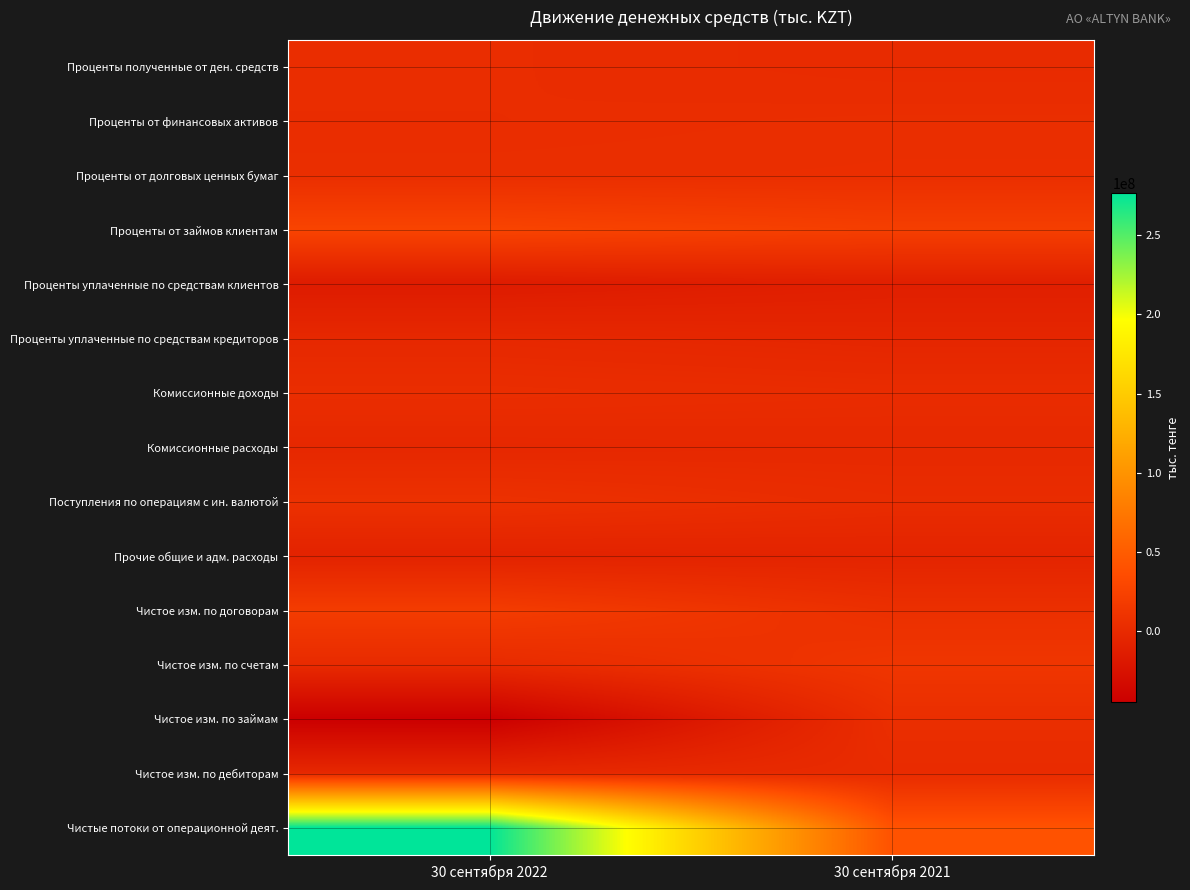

Which series changed the most between 30 сентября 2022 and 30 сентября 2021?

Чистые потоки от операционной деят.